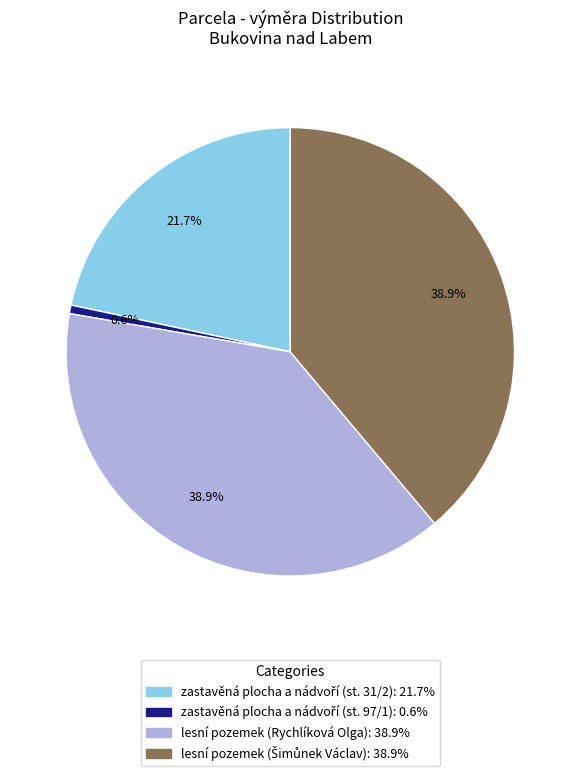

True or false: lesní pozemek (Rychlíková Olga) accounts for 32% of the total.

False